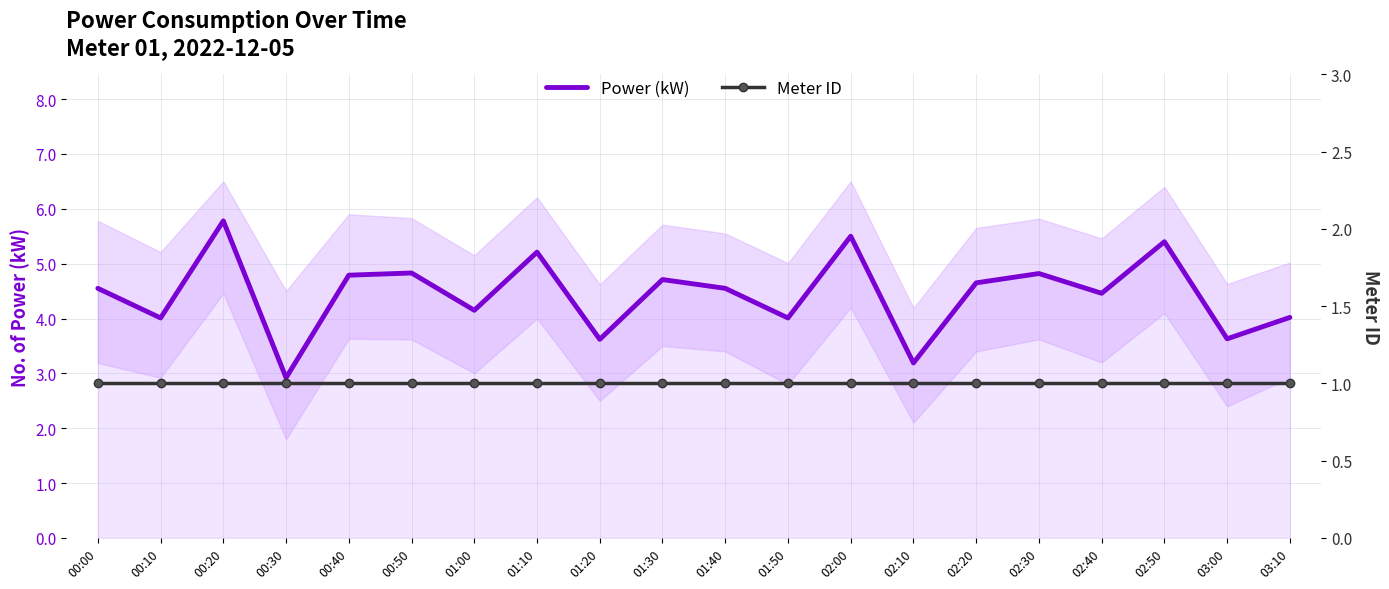

At which category is the sum across all series the highest?

00:20